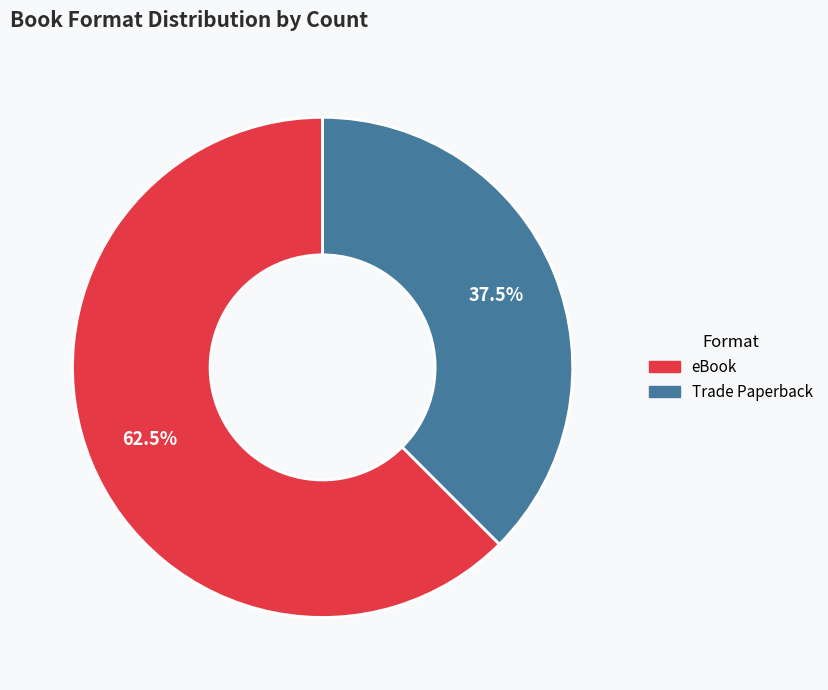

What percentage is NOT represented by eBook?

37.5%